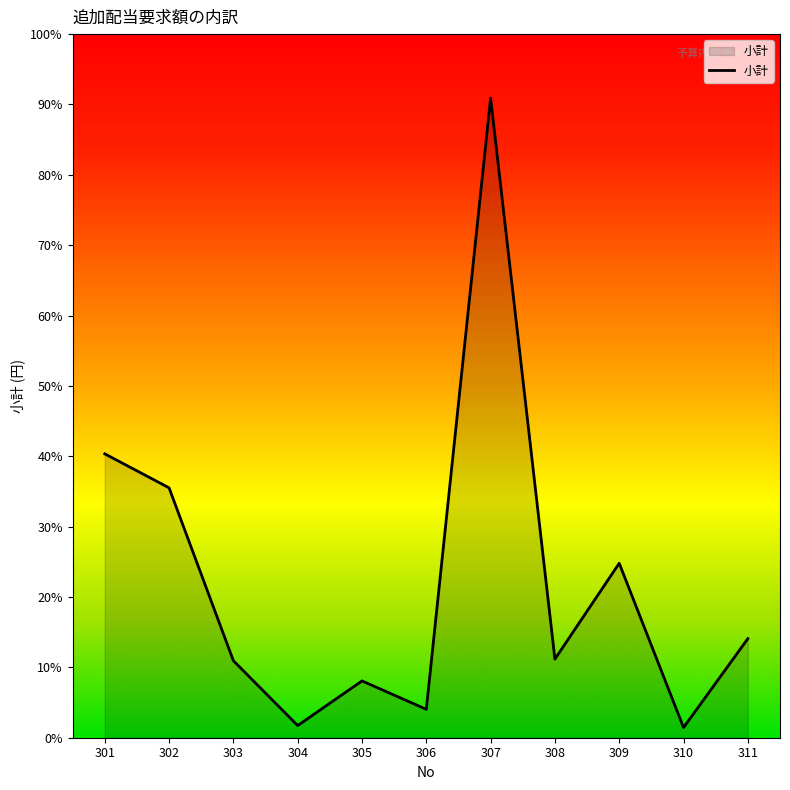

Does the chart display data point markers on the line(s)?

No